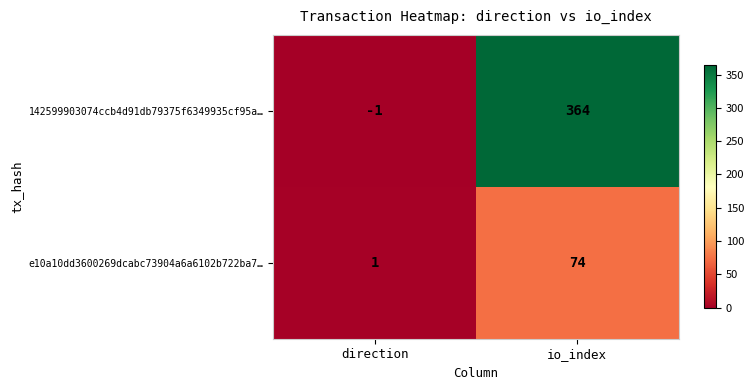

Which category has the lowest value across all series?

direction